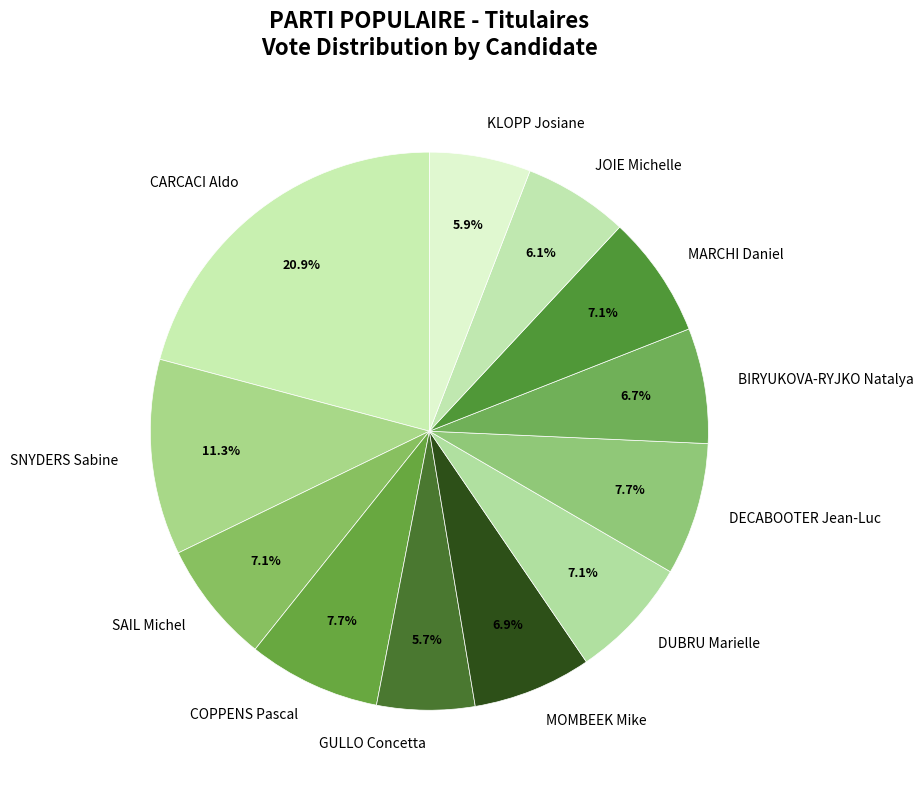

Does CARCACI Aldo account for over 50% of the chart?

No